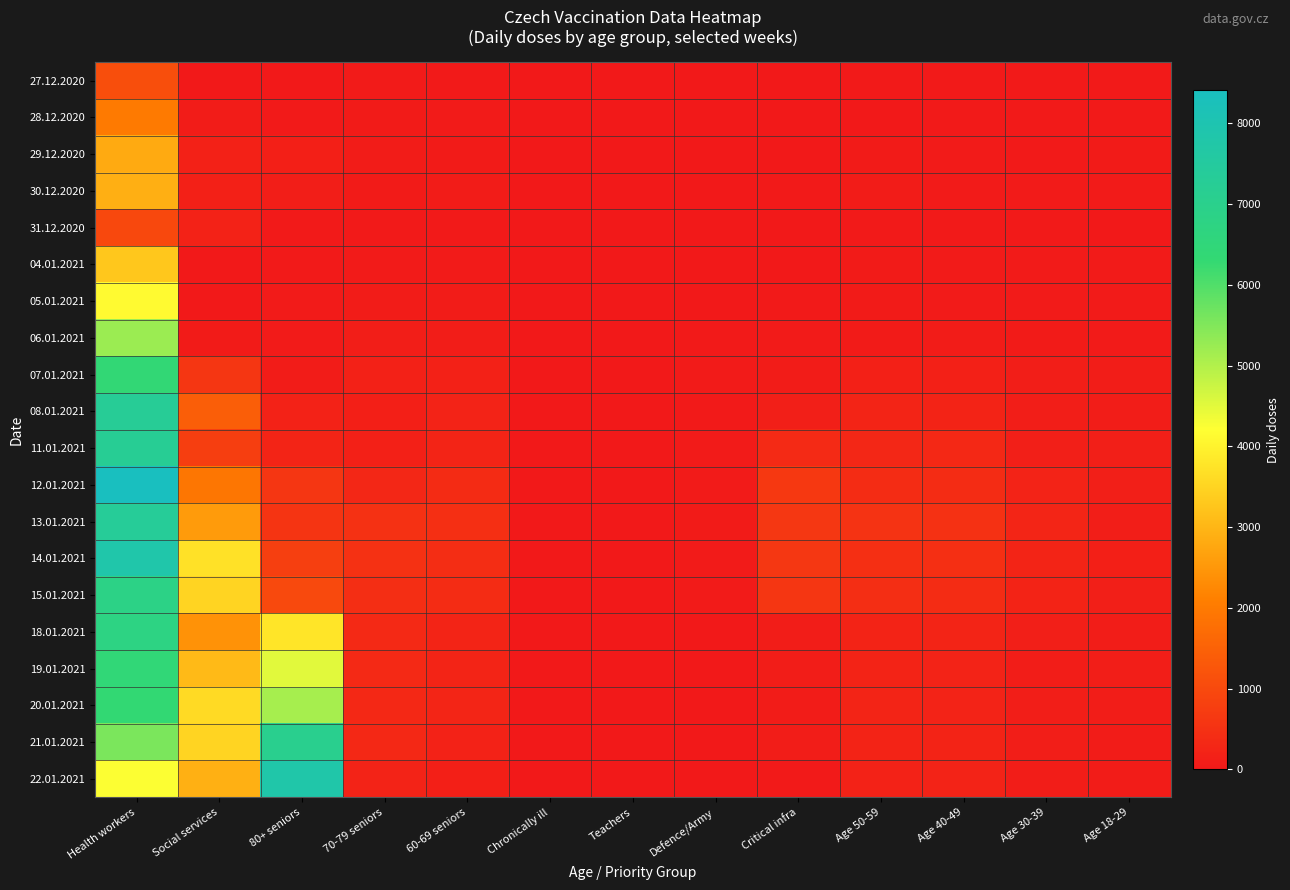

Rank the series at Critical infra from highest to lowest value.

12.01.2021, 14.01.2021, 13.01.2021, 15.01.2021, 11.01.2021, 08.01.2021, 21.01.2021, 18.01.2021, 19.01.2021, 07.01.2021, 20.01.2021, 06.01.2021, 30.12.2020, 22.01.2021, 05.01.2021, 04.01.2021, 28.12.2020, 27.12.2020, 29.12.2020, 31.12.2020